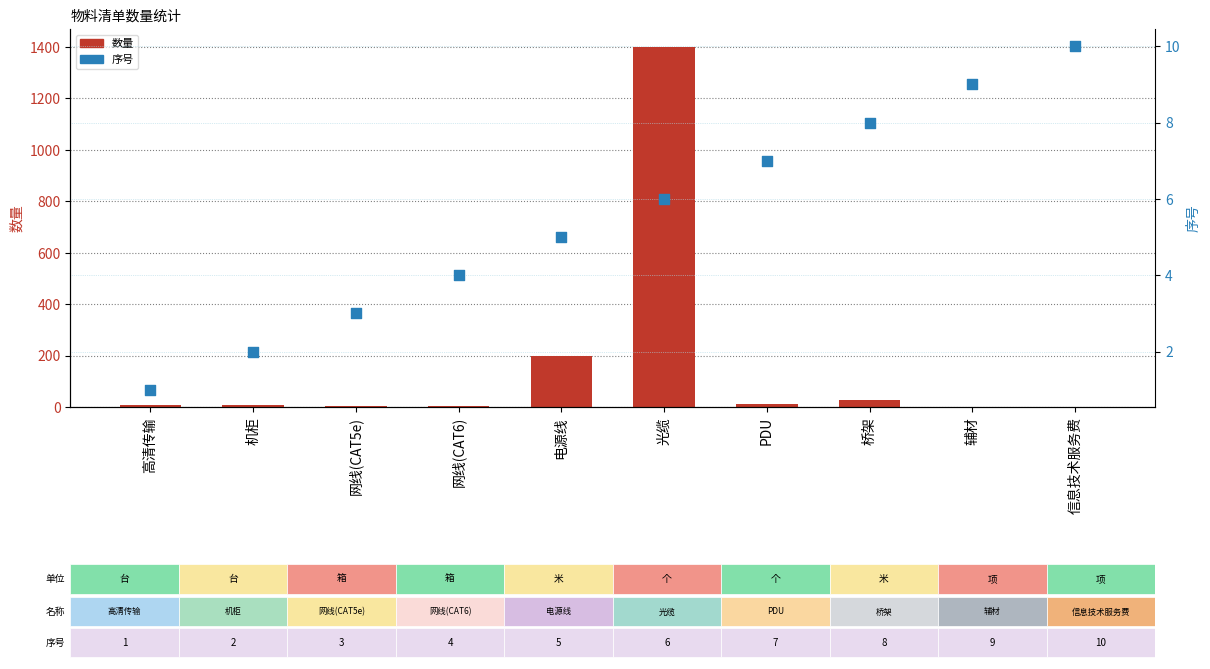

At how many categories does at least one series exceed 775?

1